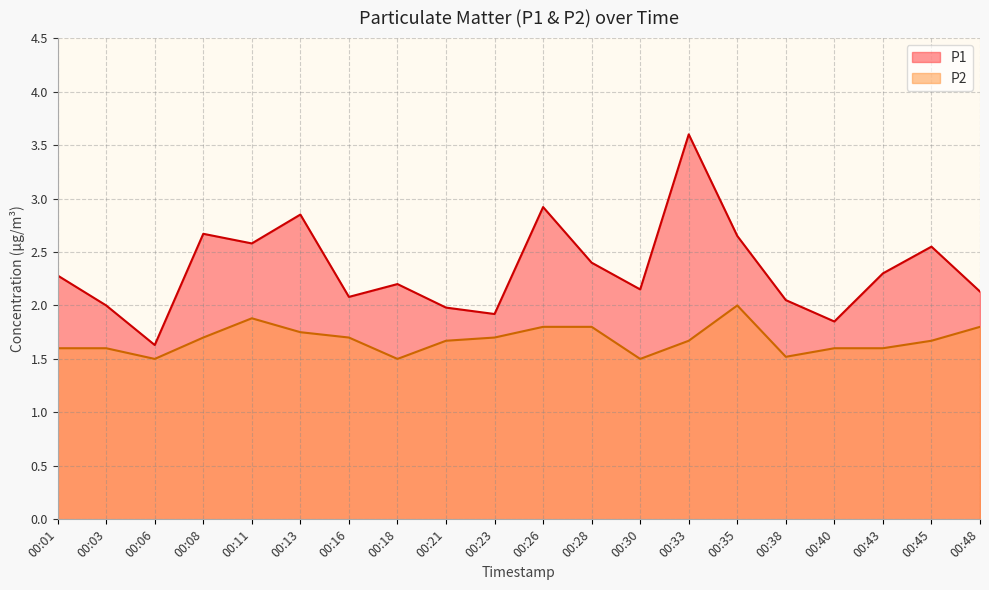

Where is P1 nearest to the value 2?

00:03